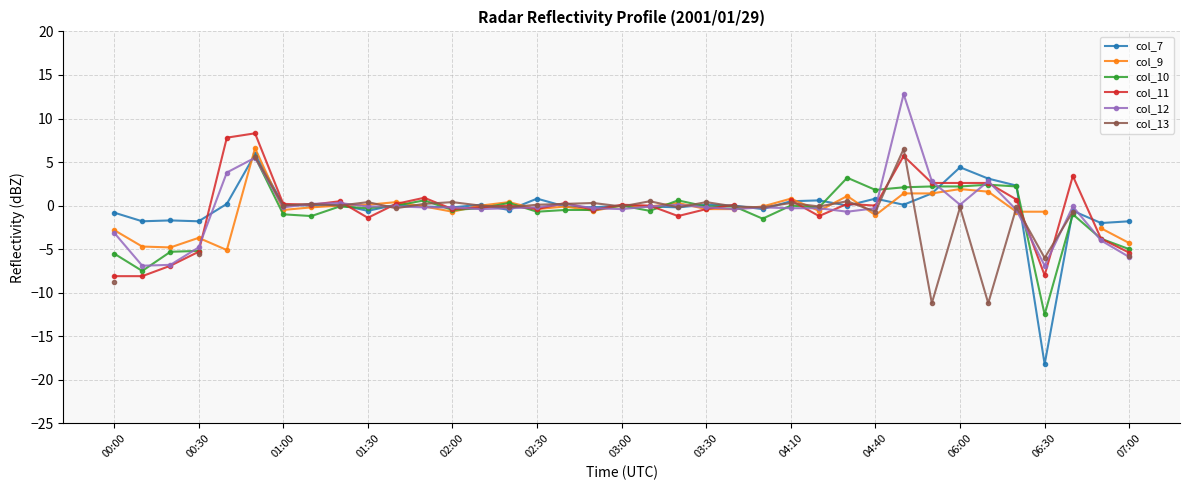

Which has a higher value, 35 or 16?

16